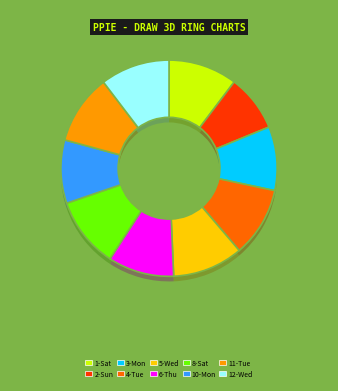

Combined, do 2-Sun and 6-Thu account for over 50%?

No